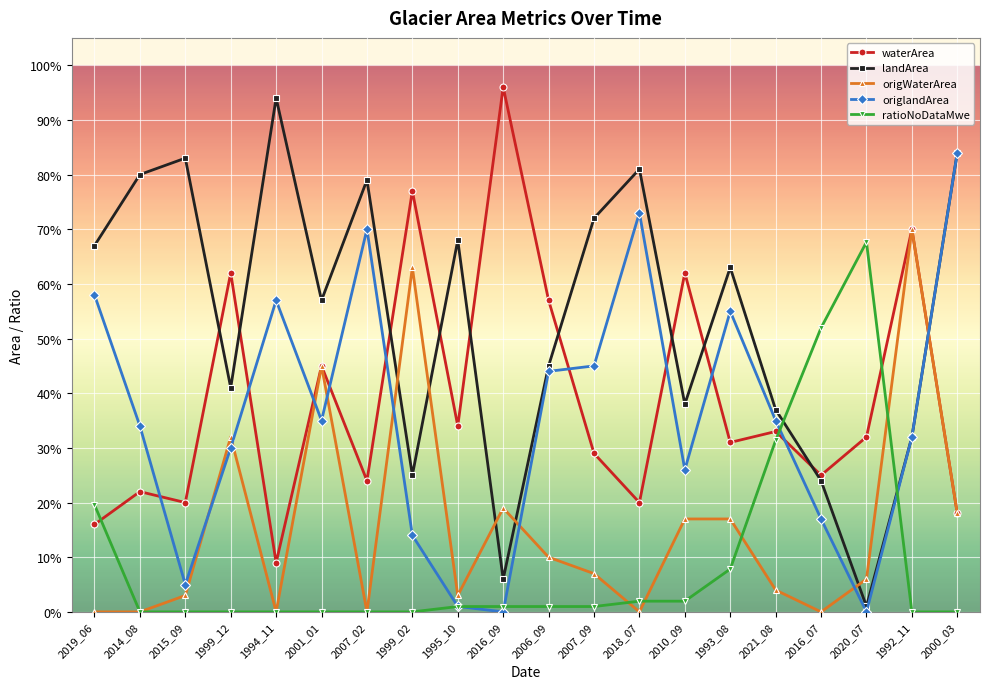

Is this an area chart (filled region under the line)?

No